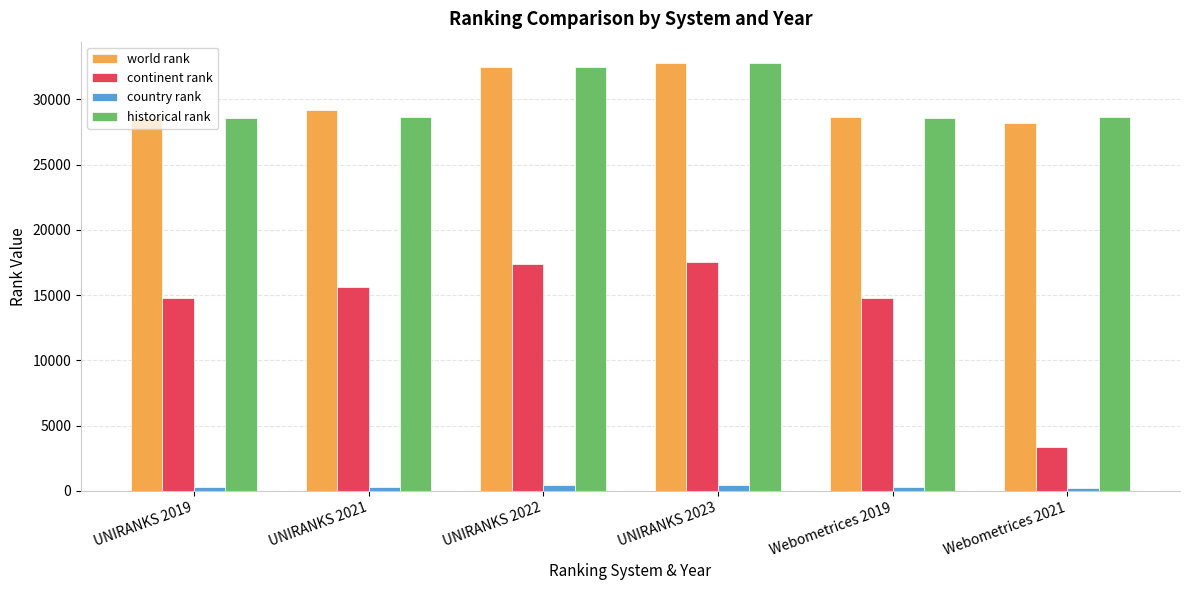

What is the maximum value shown in the chart?

32784.0